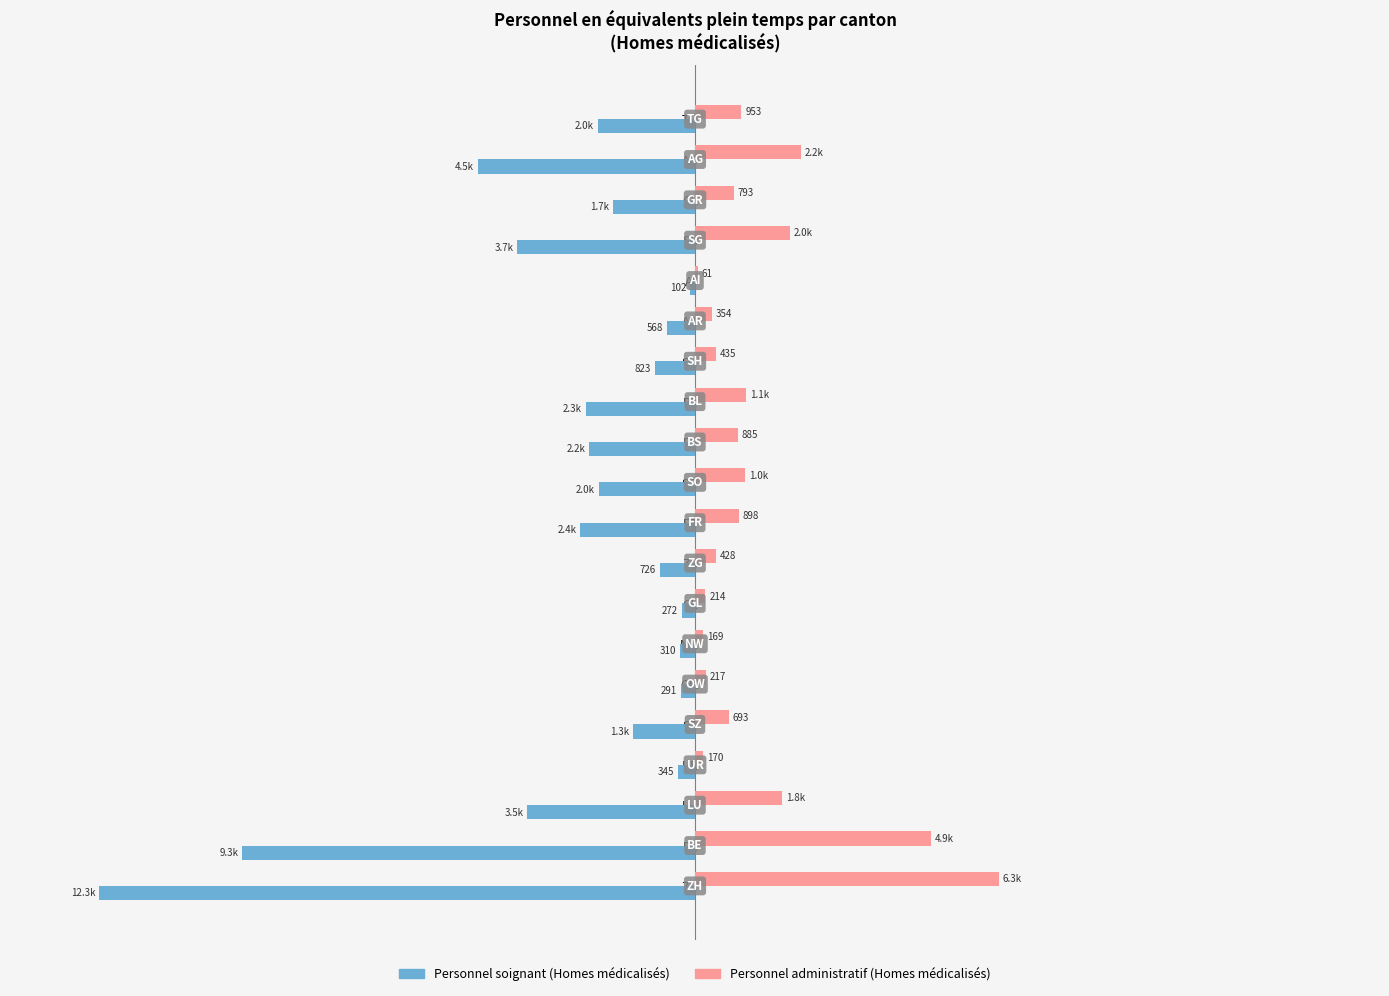

Which label corresponds to the largest value in the chart?

ZH